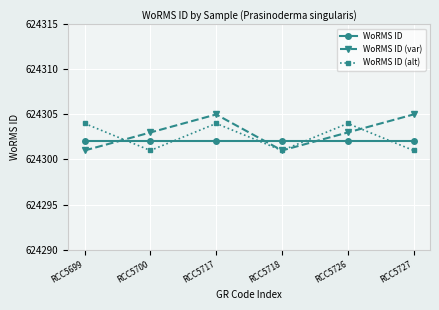

Rank the series by their maximum value, from highest to lowest.

WoRMS ID (var), WoRMS ID (alt), WoRMS ID